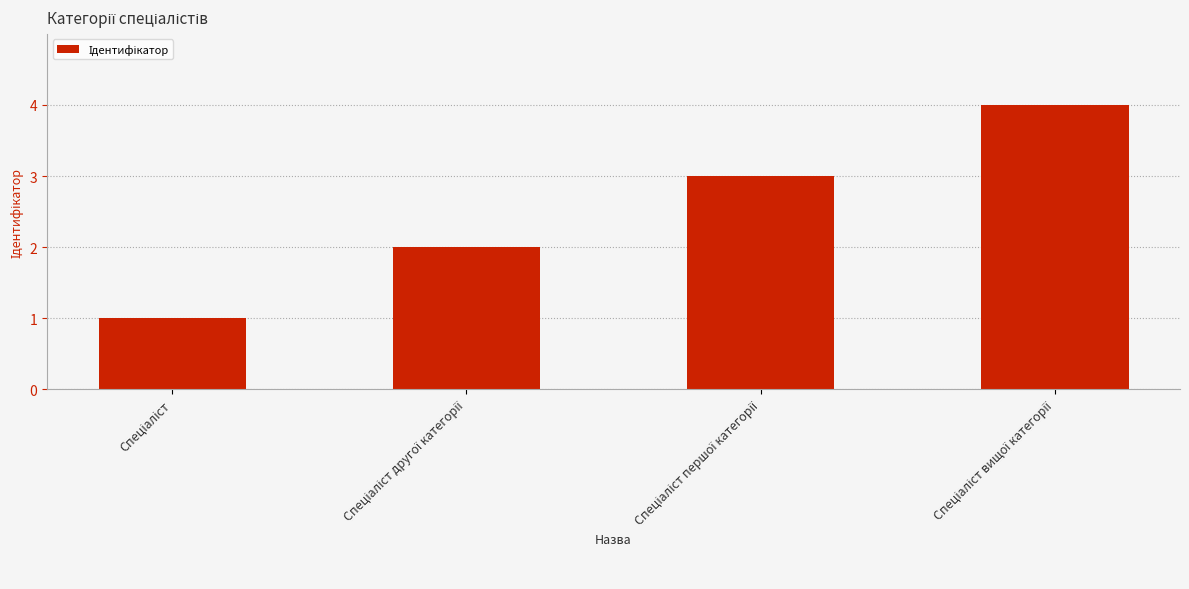

What is the greatest value displayed?

4